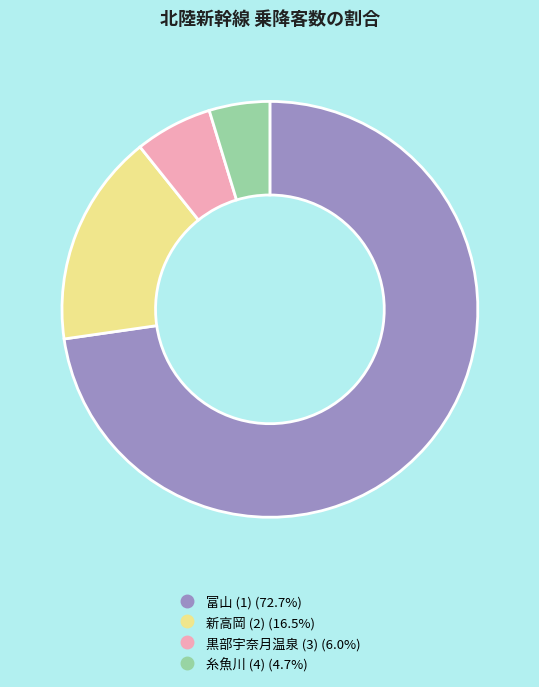

Which slice is the largest?

富山 (1)